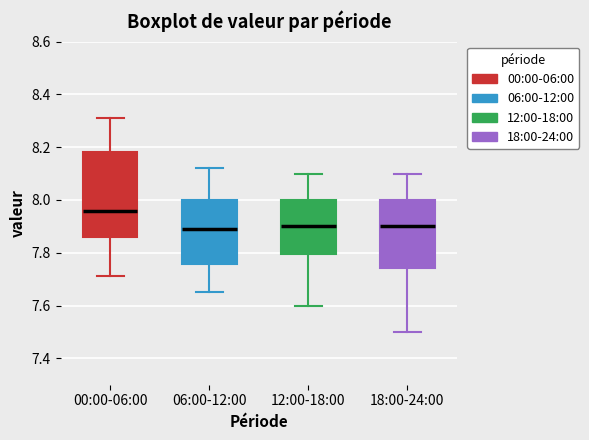

Reading left to right, read every box against the y-axis: the position of its median line, the range the box covers, and the ends of its whiskers. The values are not printed on the chart, so give them approximately, as read against the axis.

00:00-06:00: median 7.96, box 7.86 to 8.18, whiskers 7.72 to 8.32
06:00-12:00: median 7.90, box 7.76 to 8.00, whiskers 7.66 to 8.12
12:00-18:00: median 7.90, box 7.80 to 8.00, whiskers 7.60 to 8.10
18:00-24:00: median 7.90, box 7.74 to 8.00, whiskers 7.50 to 8.10